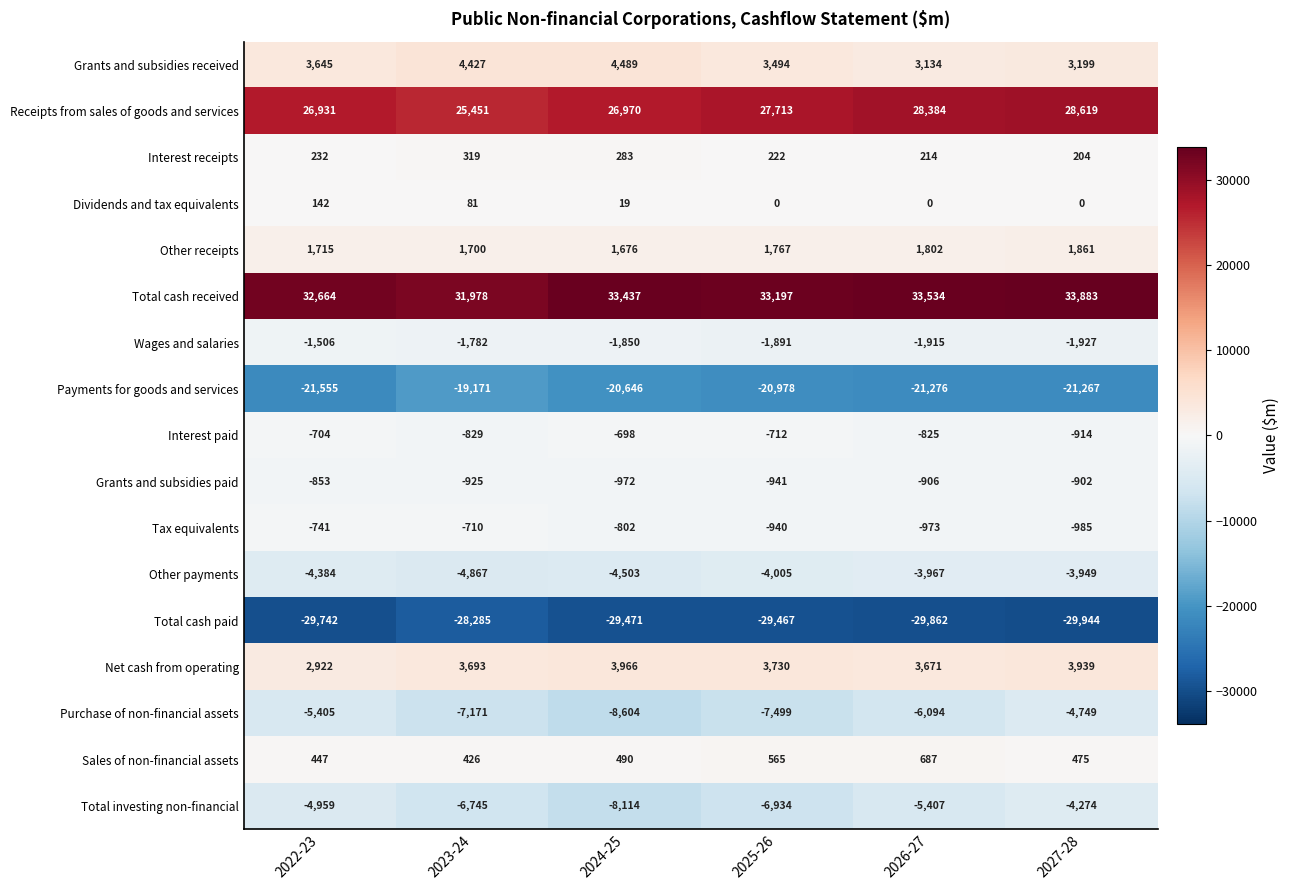

What is the difference between the highest and lowest values at 2025-26?

62664